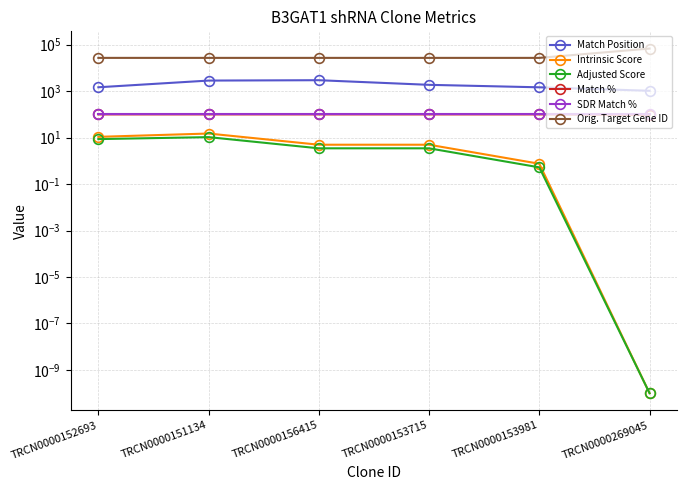

List the labels in order of SDR Match % value, largest first.

TRCN0000152693, TRCN0000151134, TRCN0000156415, TRCN0000153715, TRCN0000153981, TRCN0000269045